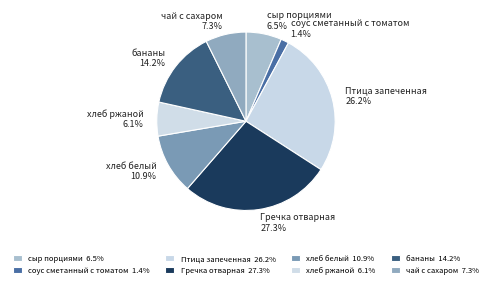

Which has a higher value, соус сметанный с томатом or Гречка отварная?

Гречка отварная